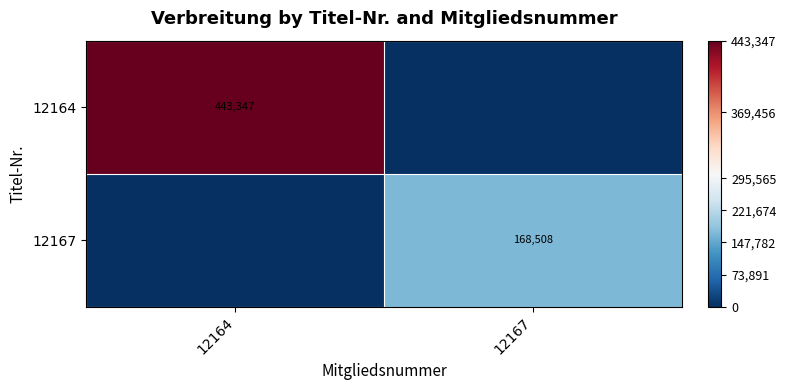

At which category is the sum across all series the highest?

12164